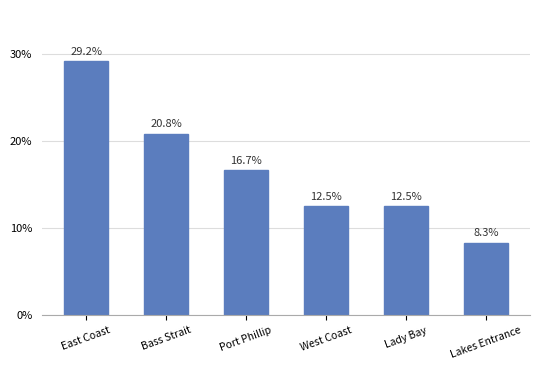

What is the value of the 4th bar from the left?

12.5